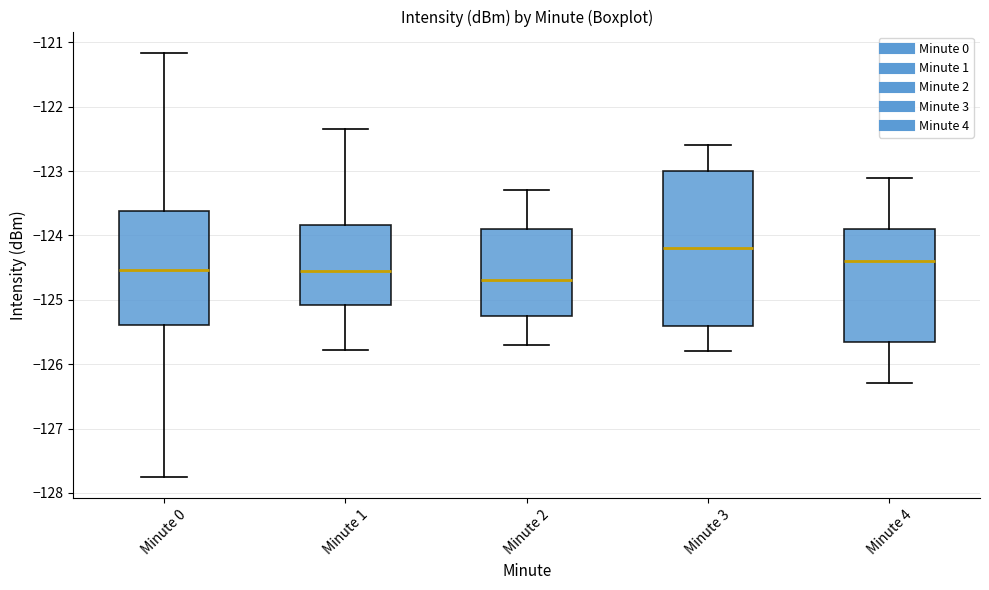

Reading left to right, transcribe this box plot: for each box, give where its median line is, the range the box spans, and where its two whiskers end, as read against the y-axis. The values are not printed on the chart, so give them approximately, as read against the axis.

Minute 0: median -124.5, box -125.4 to -123.6, whiskers -127.8 to -121.2
Minute 1: median -124.6, box -125.1 to -123.8, whiskers -125.8 to -122.3
Minute 2: median -124.7, box -125.2 to -123.9, whiskers -125.7 to -123.3
Minute 3: median -124.2, box -125.4 to -123.0, whiskers -125.8 to -122.6
Minute 4: median -124.4, box -125.6 to -123.9, whiskers -126.3 to -123.1